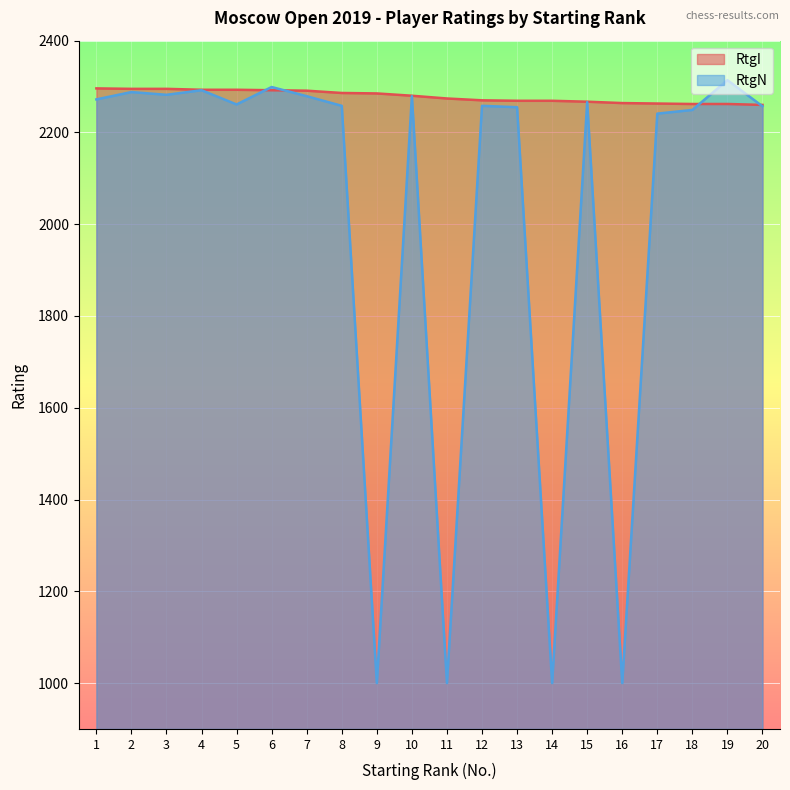

What are all the series names shown in the legend?

RtgI, RtgN